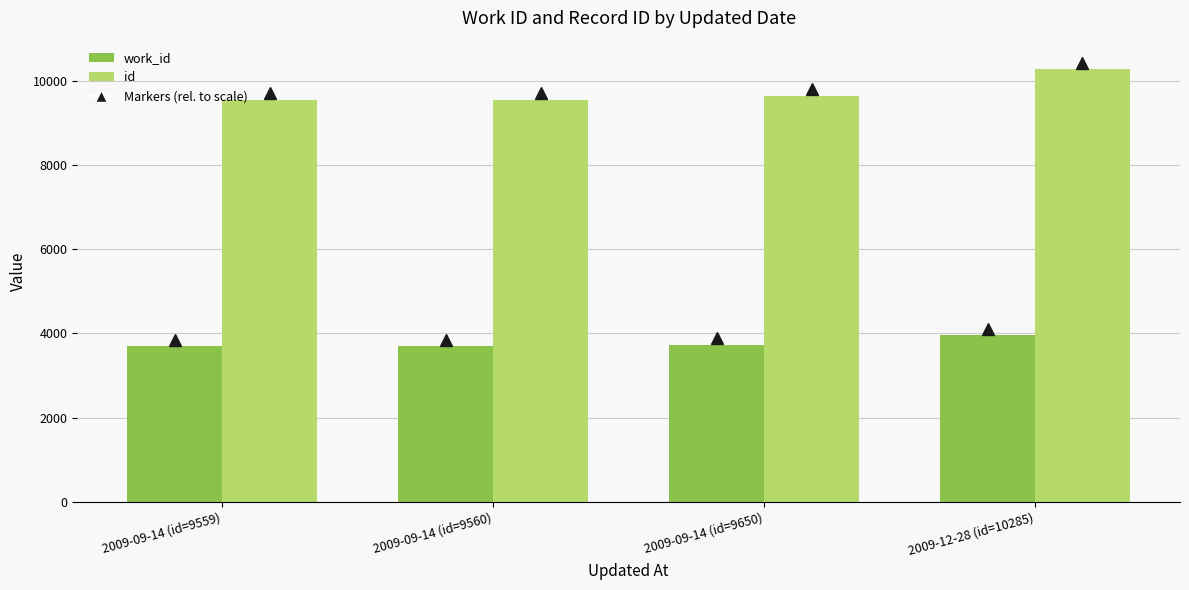

What is the value of the work_id bar at the 2nd from the left?

3694